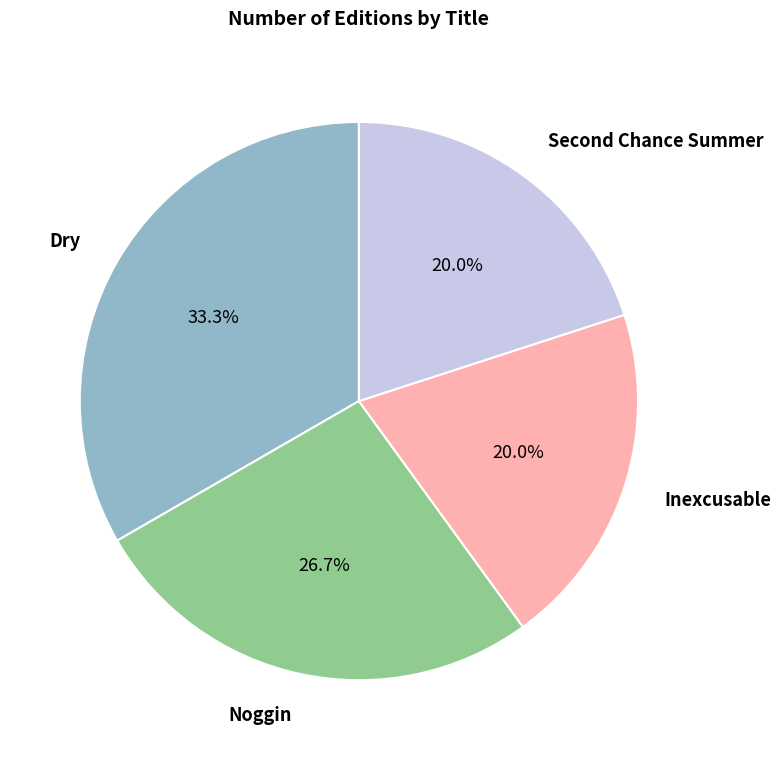

Is there a majority slice in this chart?

No